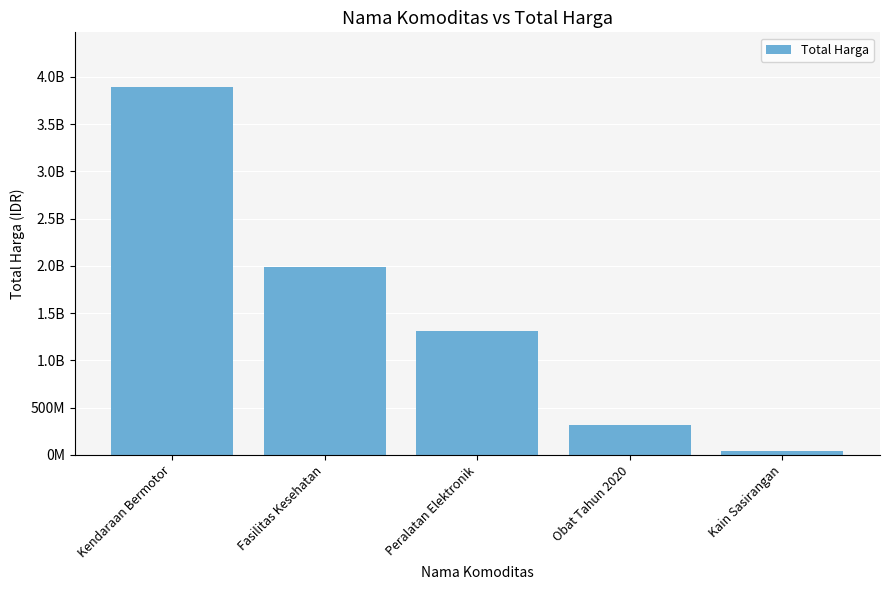

What is the greatest value displayed?

3888564100